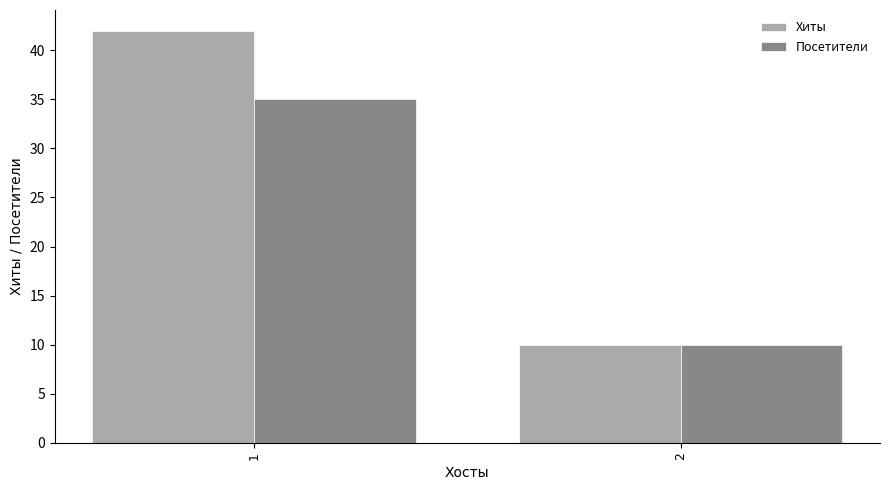

Which series has the widest spread of values?

Хиты